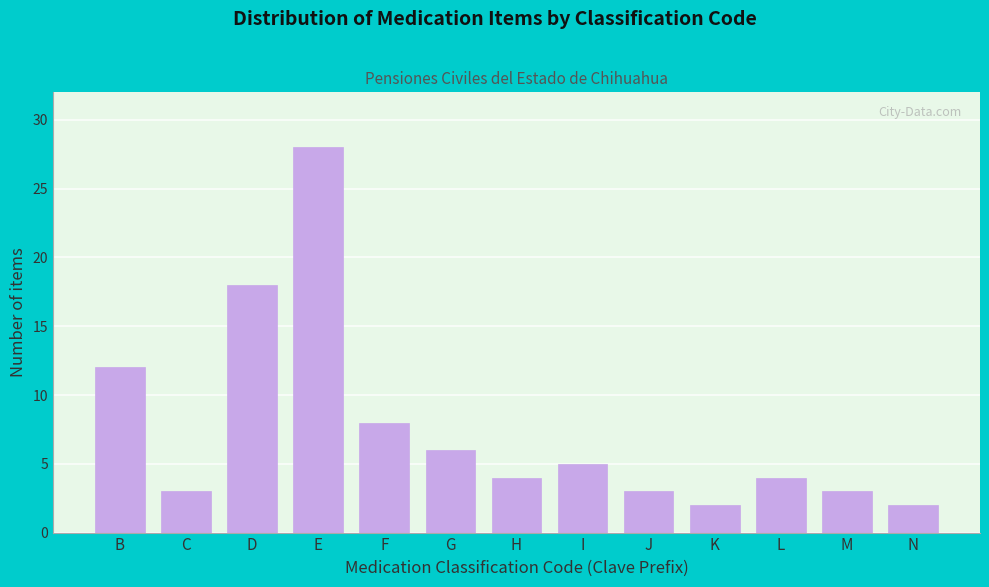

Reading left to right, list all the values displayed in this chart.

B=12	C=3	D=18	E=28	F=8	G=6	H=4	I=5	J=3	K=2	L=4	M=3	N=2